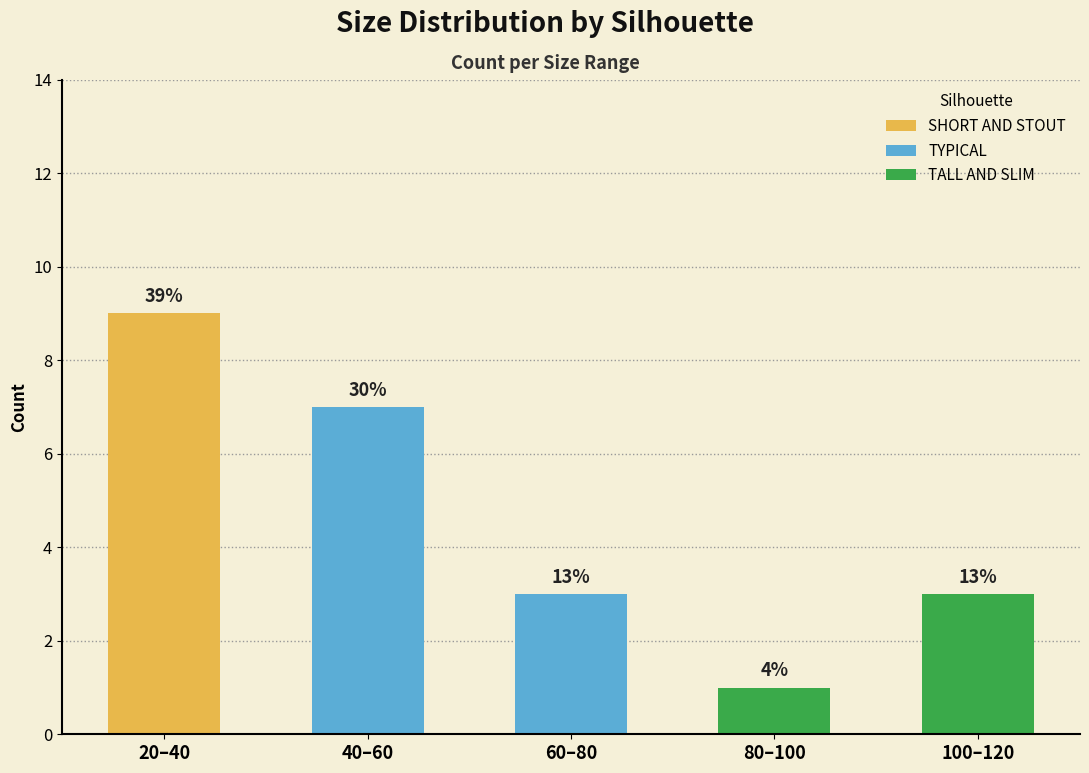

Reading right to left, what are the values for SHORT AND STOUT?

100–120=0	80–100=0	60–80=0	40–60=0	20–40=9